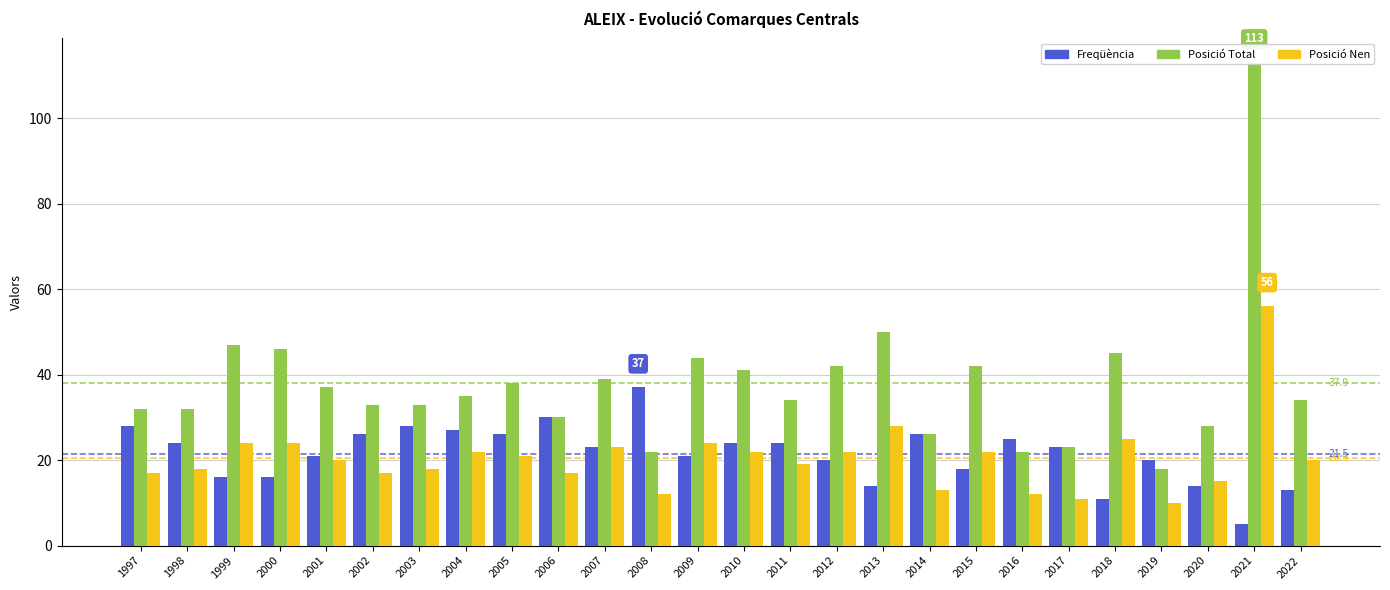

What is the value of the Posició Total bar at the 10th from the left?

30